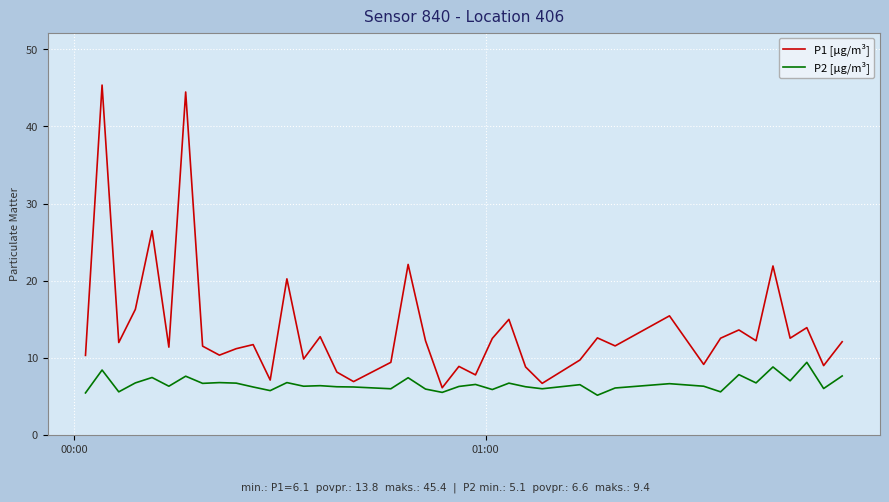

Which series has the widest spread of values?

P1 [µg/m³]